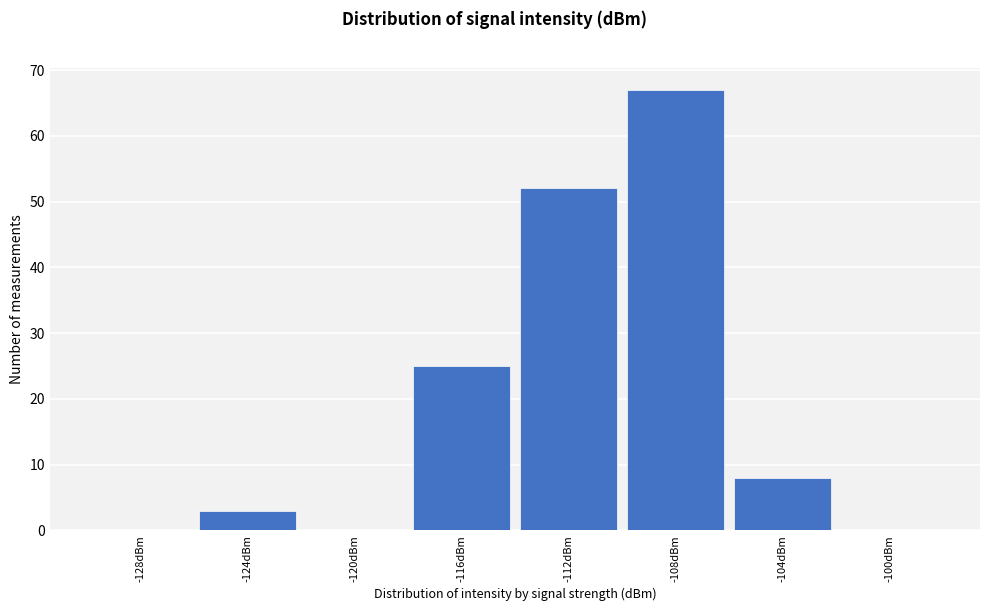

Reading right to left, transcribe all the data shown in this chart.

-100dBm=0	-104dBm=8	-108dBm=67	-112dBm=52	-116dBm=25	-120dBm=0	-124dBm=3	-128dBm=0